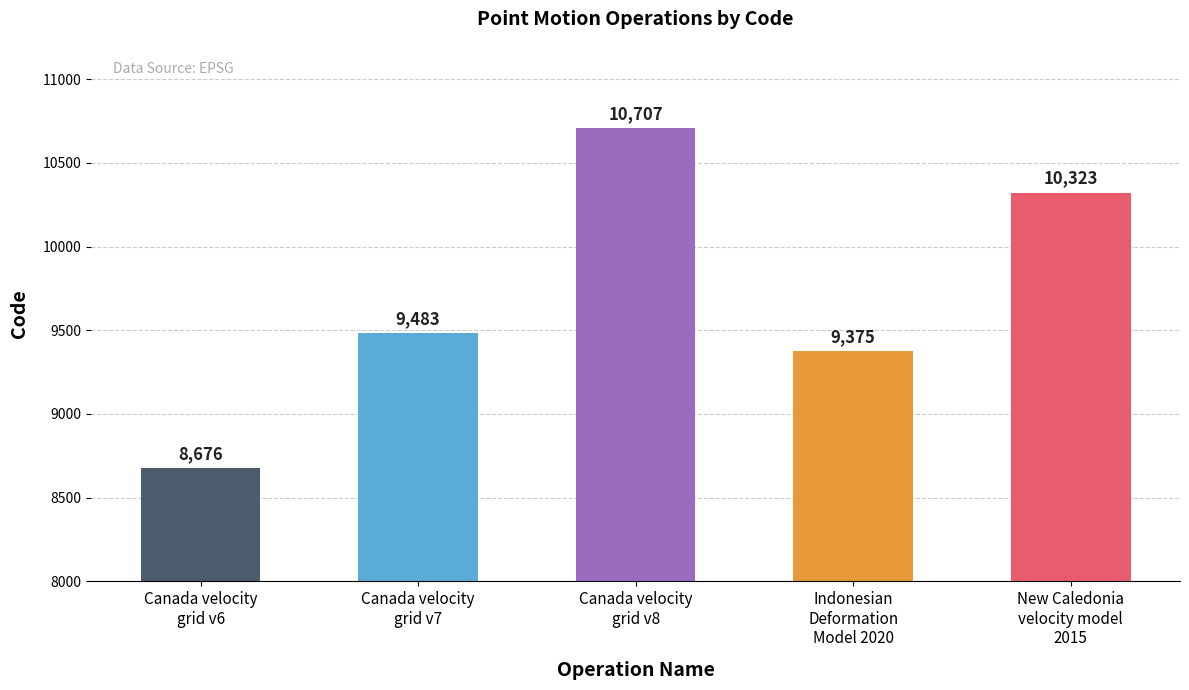

Read the value at Canada velocity
grid v8.

10707